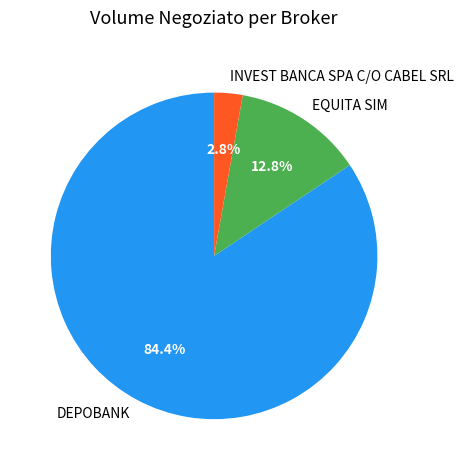

Combined, what portion of the pie is INVEST BANCA SPA C/O CABEL SRL and DEPOBANK?

87.2%